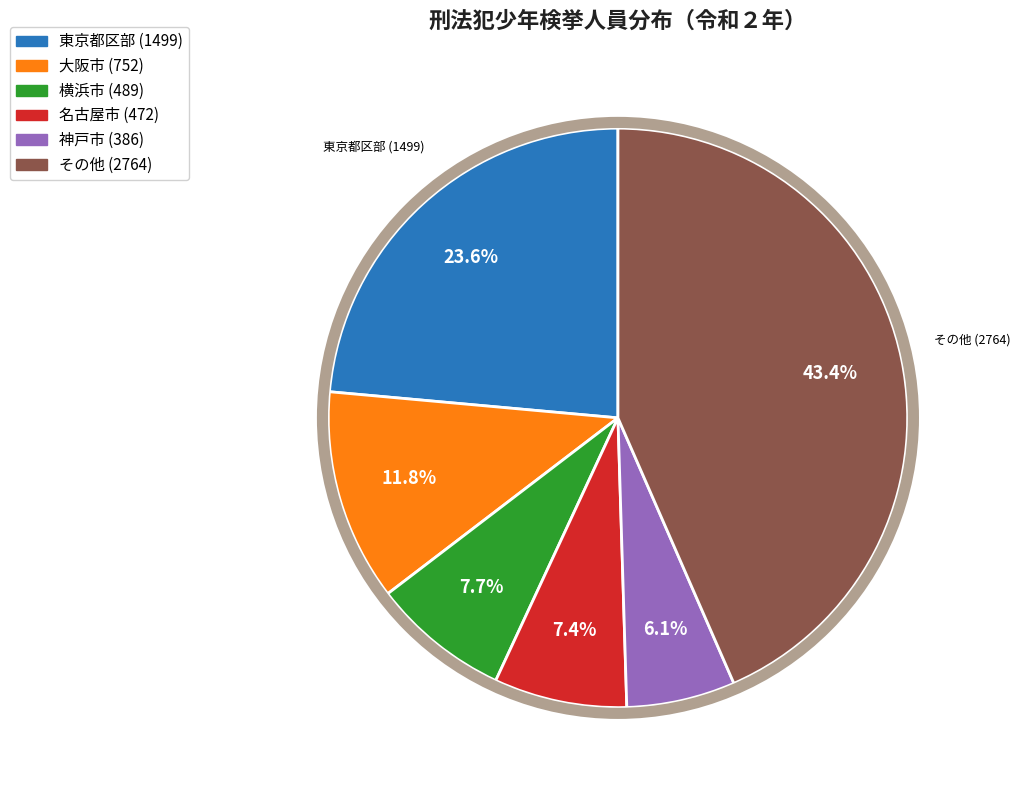

Count the number of slices in the pie.

6